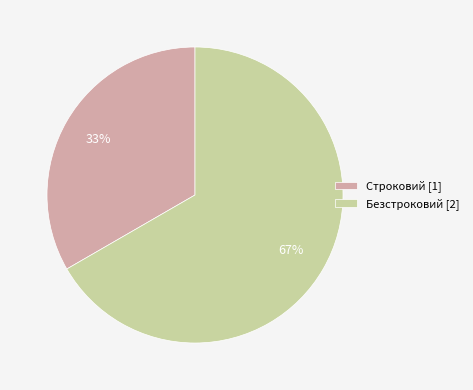

Rank the categories by value from lowest to highest.

Строковий, Безстроковий